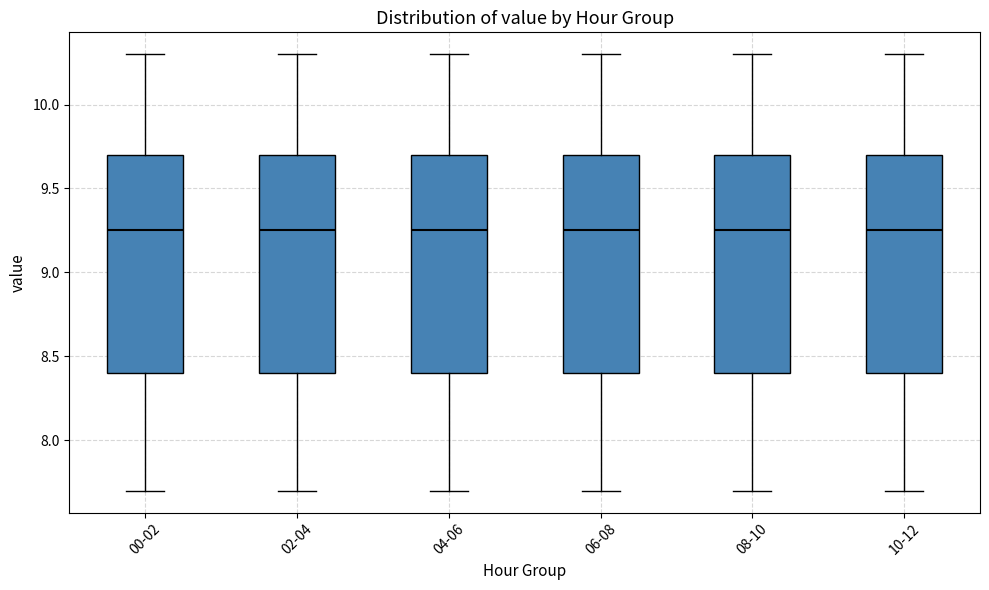

Reading left to right, transcribe this box plot: for each box, give where its median line is, the range the box spans, and where its two whiskers end, as read against the y-axis. The values are not printed on the chart, so give them approximately, as read against the axis.

00-02: median 9.25, box 8.40 to 9.70, whiskers 7.70 to 10.30
02-04: median 9.25, box 8.40 to 9.70, whiskers 7.70 to 10.30
04-06: median 9.25, box 8.40 to 9.70, whiskers 7.70 to 10.30
06-08: median 9.25, box 8.40 to 9.70, whiskers 7.70 to 10.30
08-10: median 9.25, box 8.40 to 9.70, whiskers 7.70 to 10.30
10-12: median 9.25, box 8.40 to 9.70, whiskers 7.70 to 10.30